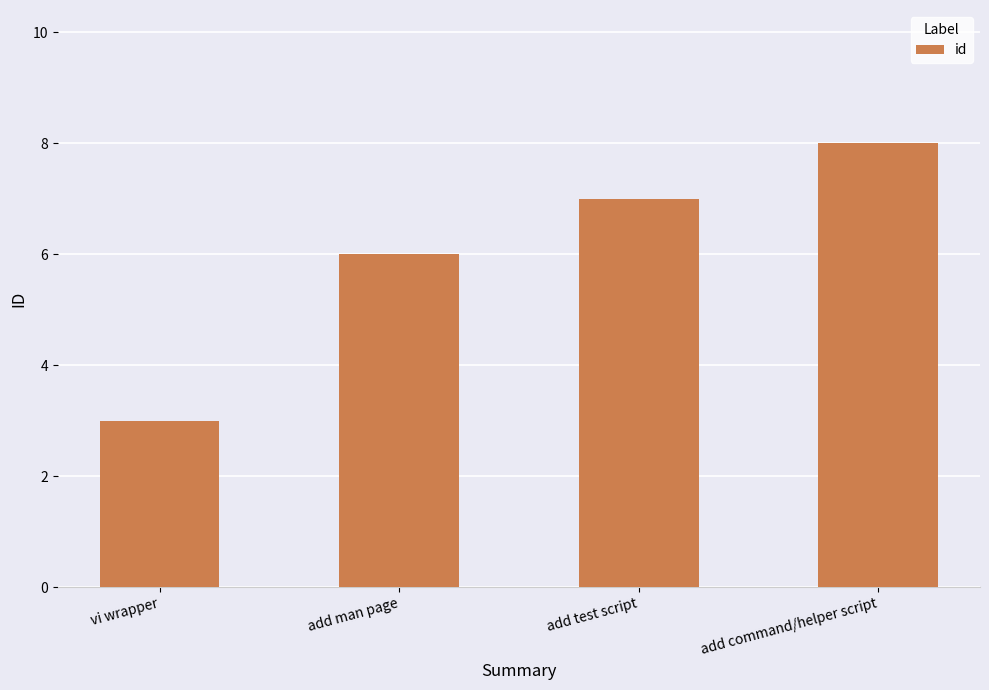

What is the smallest value displayed?

3